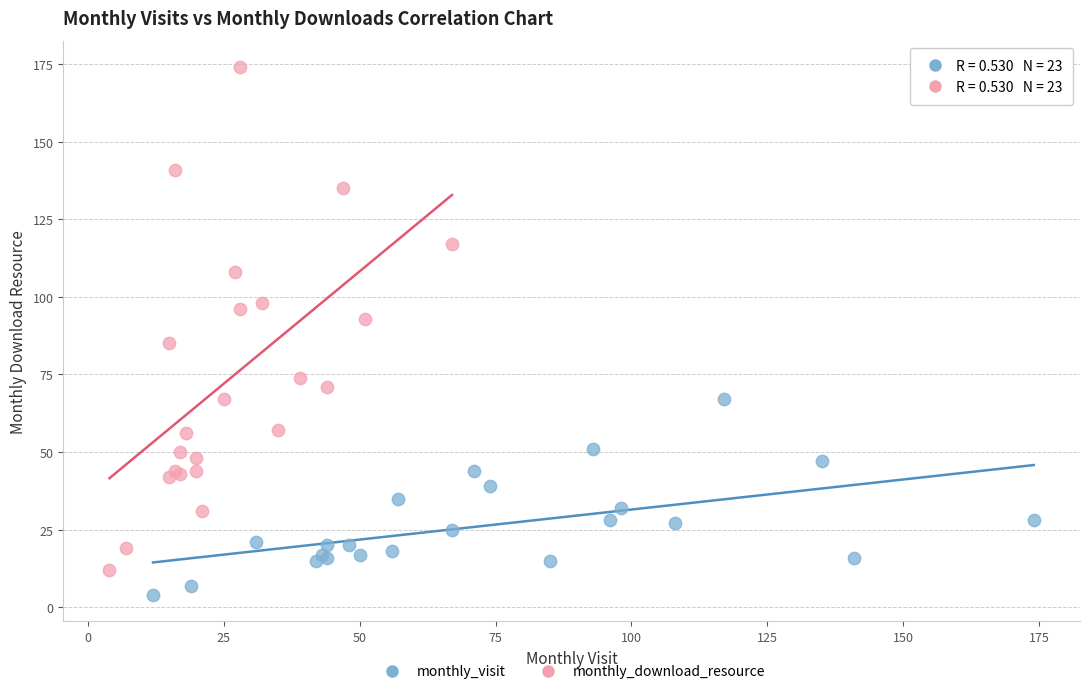

Which series has the largest Y range (max minus min)?

monthly_download_resource